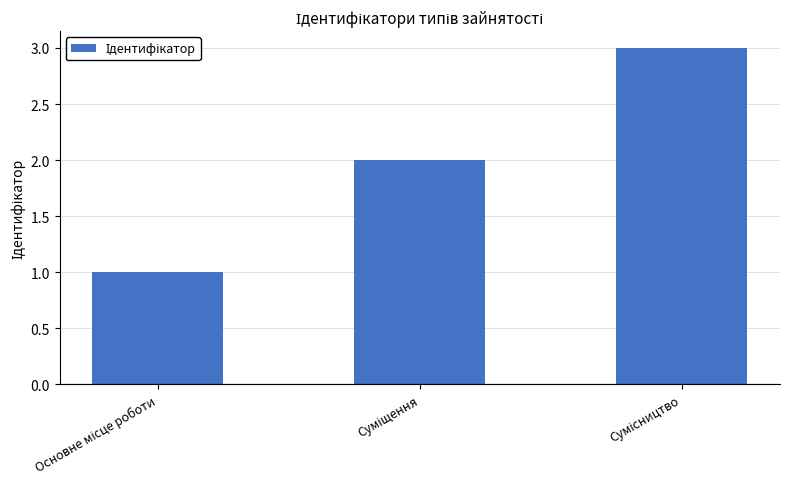

What is the maximum value shown in the chart?

3